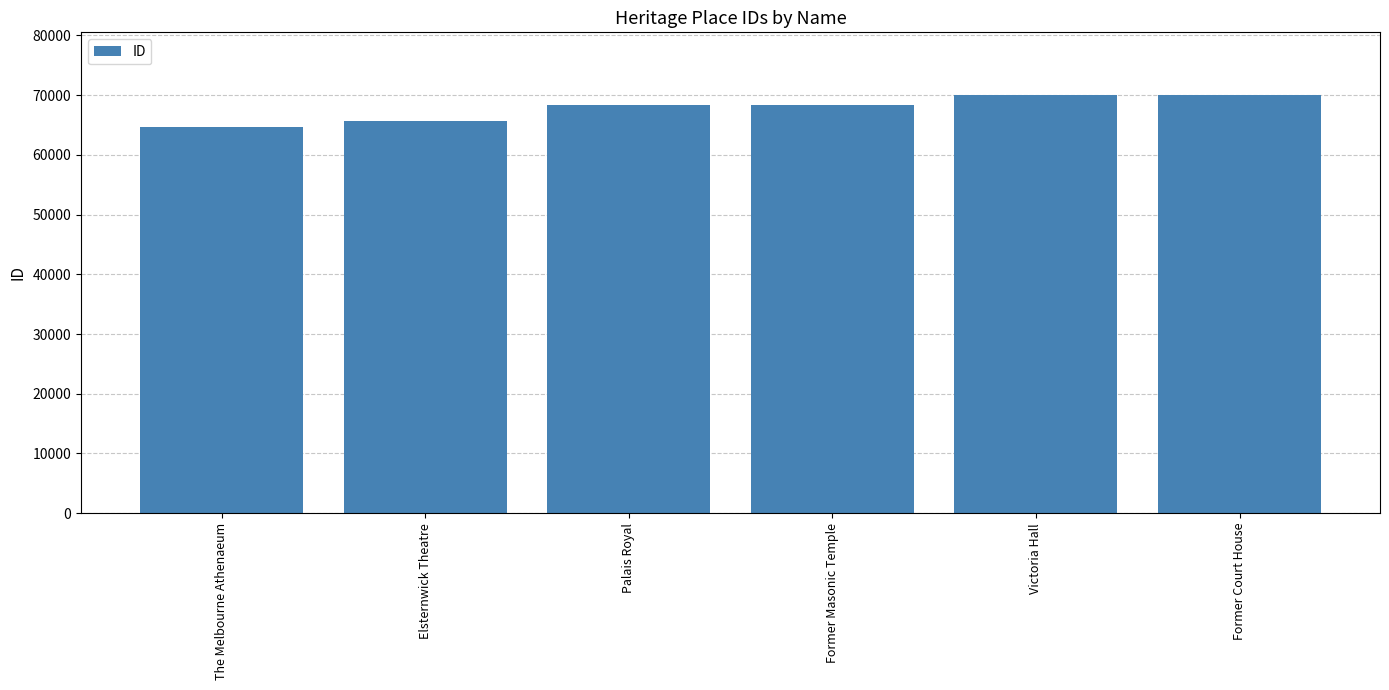

What is the change in value from The Melbourne Athenaeum to Elsternwick Theatre?

+1022